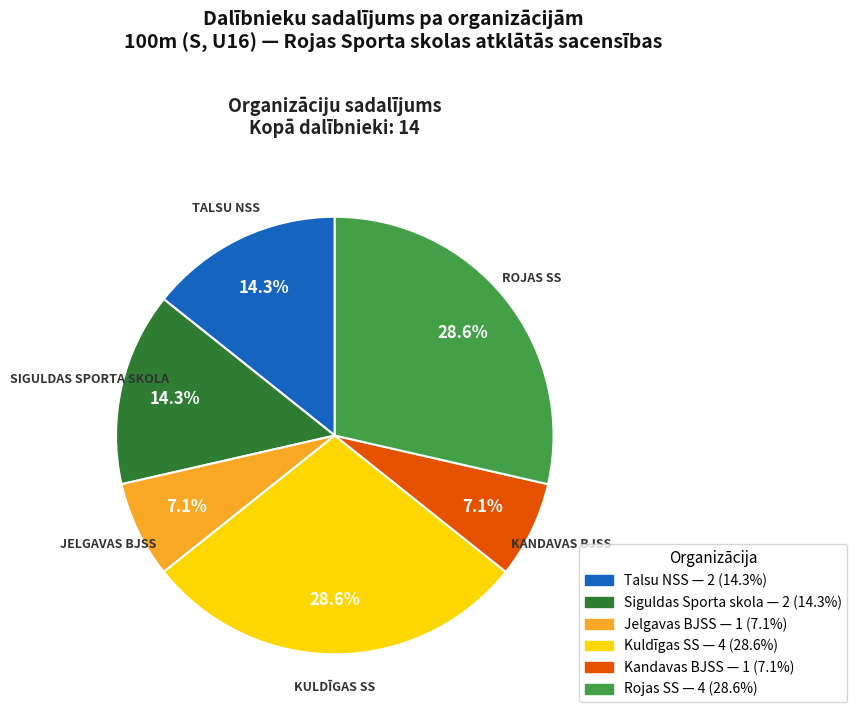

Approximately how many times larger is the value at Talsu NSS compared to Jelgavas BJSS?

2.0